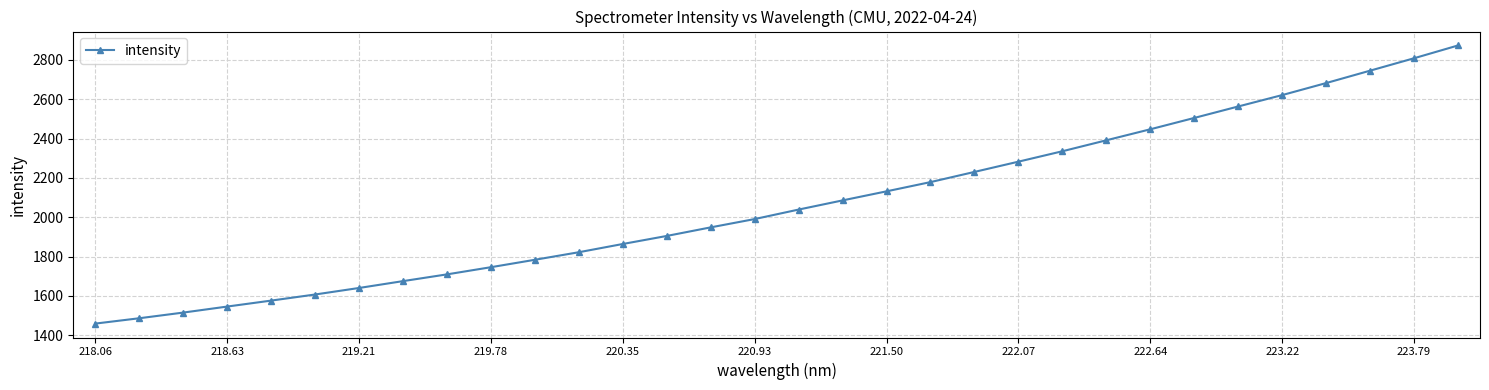

What is the greatest value displayed?

2873.1